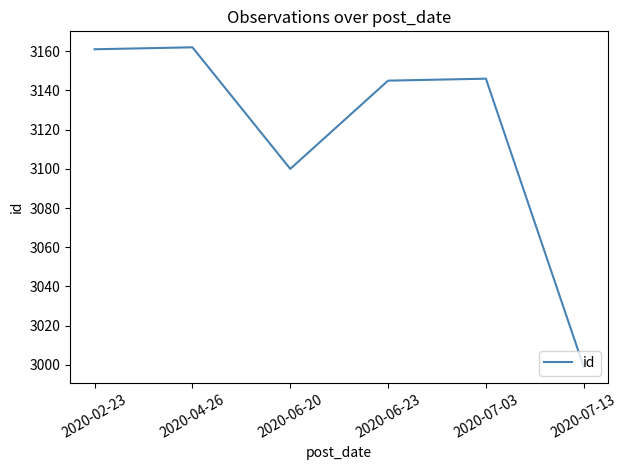

True or false: there are more than 0 points higher than both neighbors.

True